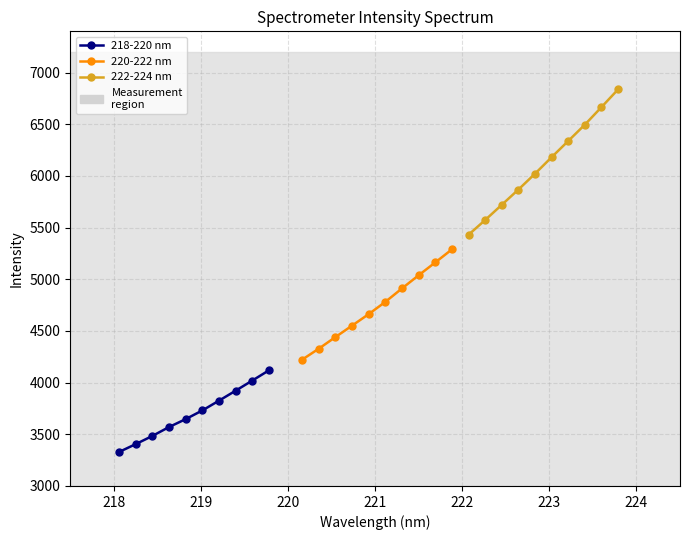

Rank the series by their average value, from highest to lowest.

222-224 nm, 220-222 nm, 218-220 nm